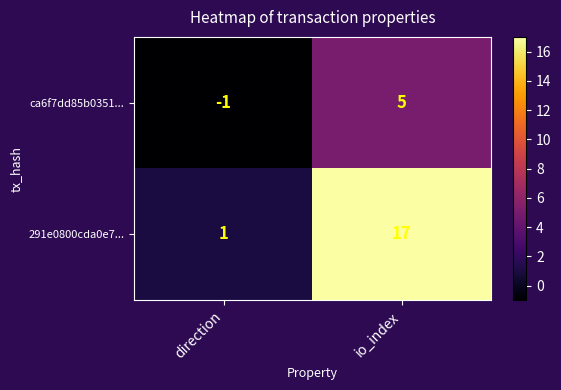

What is the maximum value shown in the chart?

17